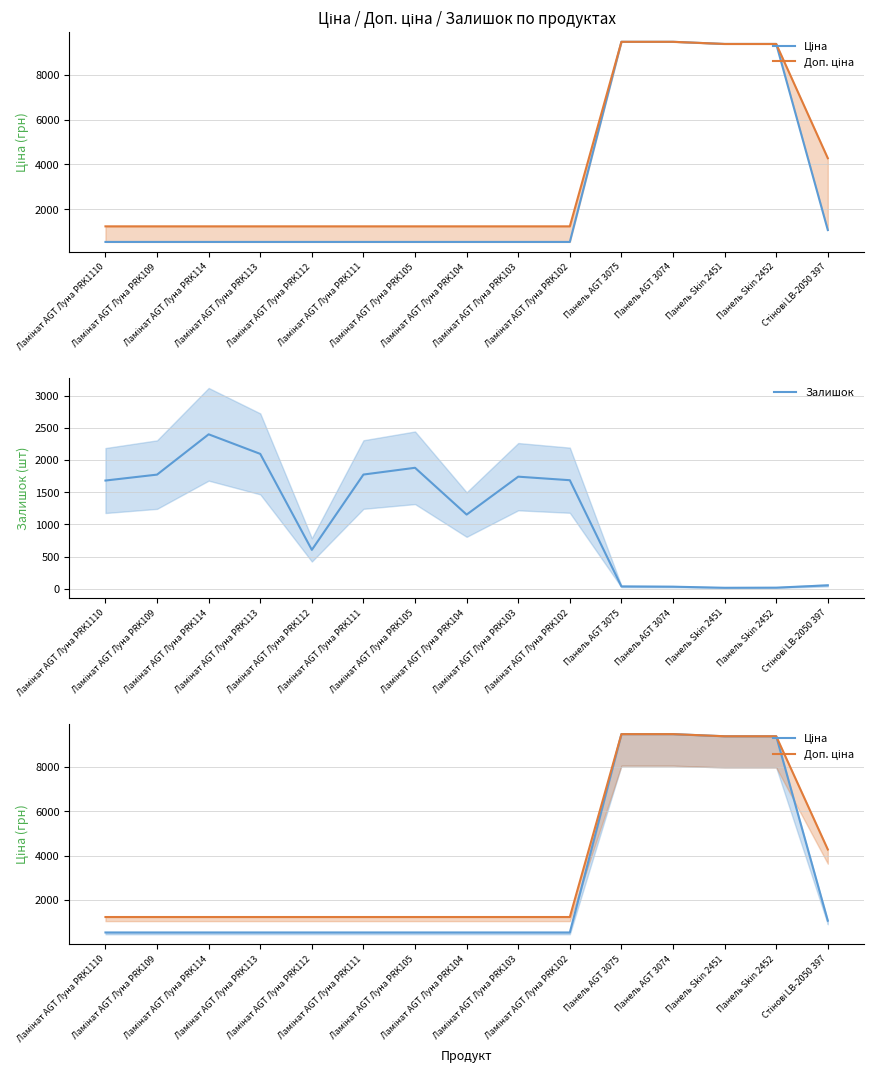

Reading left to right, extract all data points from this chart.

Ціна: Ламінат AGT Луна PRK1110=539.0	Ламінат AGT Луна PRK109=539.0	Ламінат AGT Луна PRK114=539.0	Ламінат AGT Луна PRK113=539.0	Ламінат AGT Луна PRK112=539.0	Ламінат AGT Луна PRK111=539.0	Ламінат AGT Луна PRK105=539.0	Ламінат AGT Луна PRK104=539.0	Ламінат AGT Луна PRK103=539.0	Ламінат AGT Луна PRK102=539.0	Панель AGT 3075=9480.1	Панель AGT 3074=9480.1	Панель Skin 2451=9384.0	Панель Skin 2452=9384.0	Стінові LB-2050 397=1069.8
Доп. ціна: Ламінат AGT Луна PRK1110=1235.4	Ламінат AGT Луна PRK109=1235.4	Ламінат AGT Луна PRK114=1235.4	Ламінат AGT Луна PRK113=1235.4	Ламінат AGT Луна PRK112=1235.4	Ламінат AGT Луна PRK111=1235.4	Ламінат AGT Луна PRK105=1235.4	Ламінат AGT Луна PRK104=1235.4	Ламінат AGT Луна PRK103=1235.4	Ламінат AGT Луна PRK102=1235.4	Панель AGT 3075=9480.1	Панель AGT 3074=9480.1	Панель Skin 2451=9384.0	Панель Skin 2452=9384.0	Стінові LB-2050 397=4279.1
Залишок: Ламінат AGT Луна PRK1110=1682.0	Ламінат AGT Луна PRK109=1774.0	Ламінат AGT Луна PRK114=2400.0	Ламінат AGT Луна PRK113=2096.0	Ламінат AGT Луна PRK112=605.0	Ламінат AGT Луна PRK111=1775.0	Ламінат AGT Луна PRK105=1880.0	Ламінат AGT Луна PRK104=1153.0	Ламінат AGT Луна PRK103=1742.0	Ламінат AGT Луна PRK102=1687.0	Панель AGT 3075=37.0	Панель AGT 3074=33.0	Панель Skin 2451=16.0	Панель Skin 2452=18.0	Стінові LB-2050 397=54.0